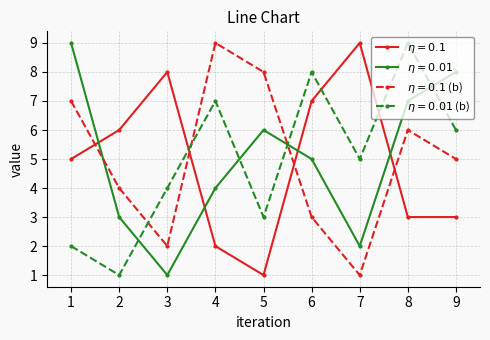

What is the maximum value shown in the chart?

9